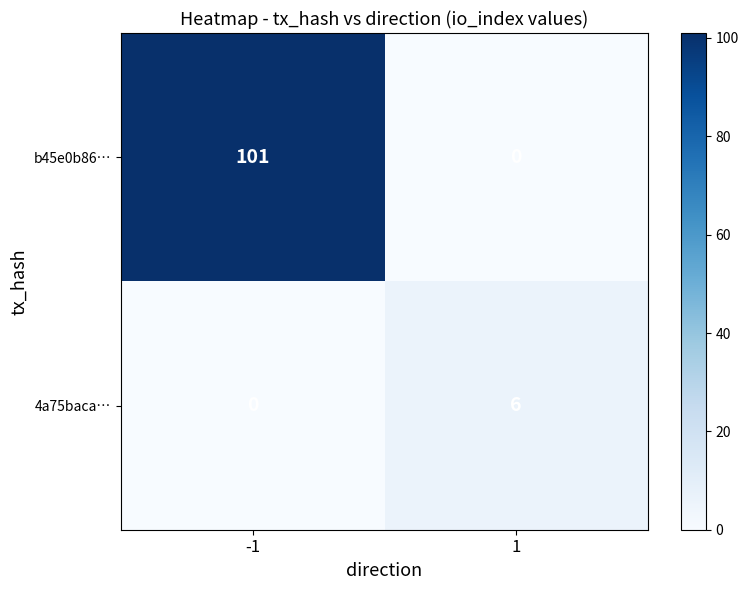

True or false: b45e0b86… has a value of 0 at 1.

True